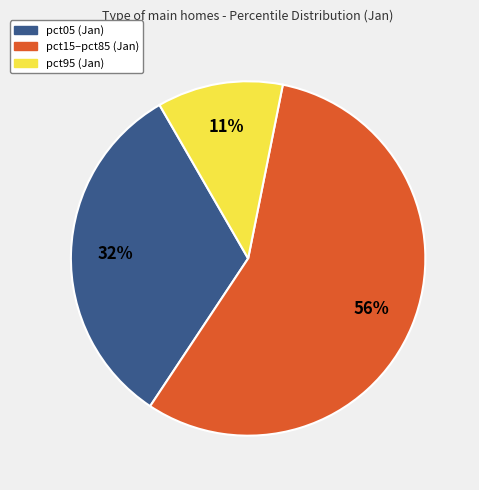

Does any single category account for the majority?

Yes